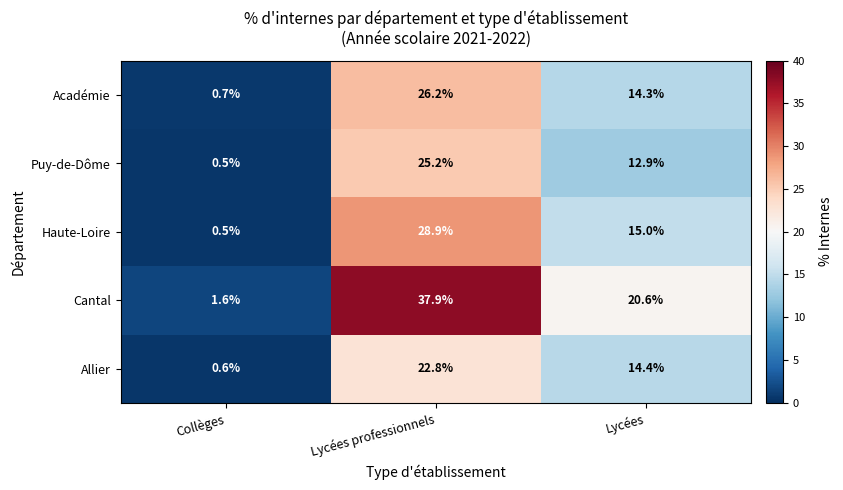

What is the difference between the highest and lowest values at Lycées?

7.7